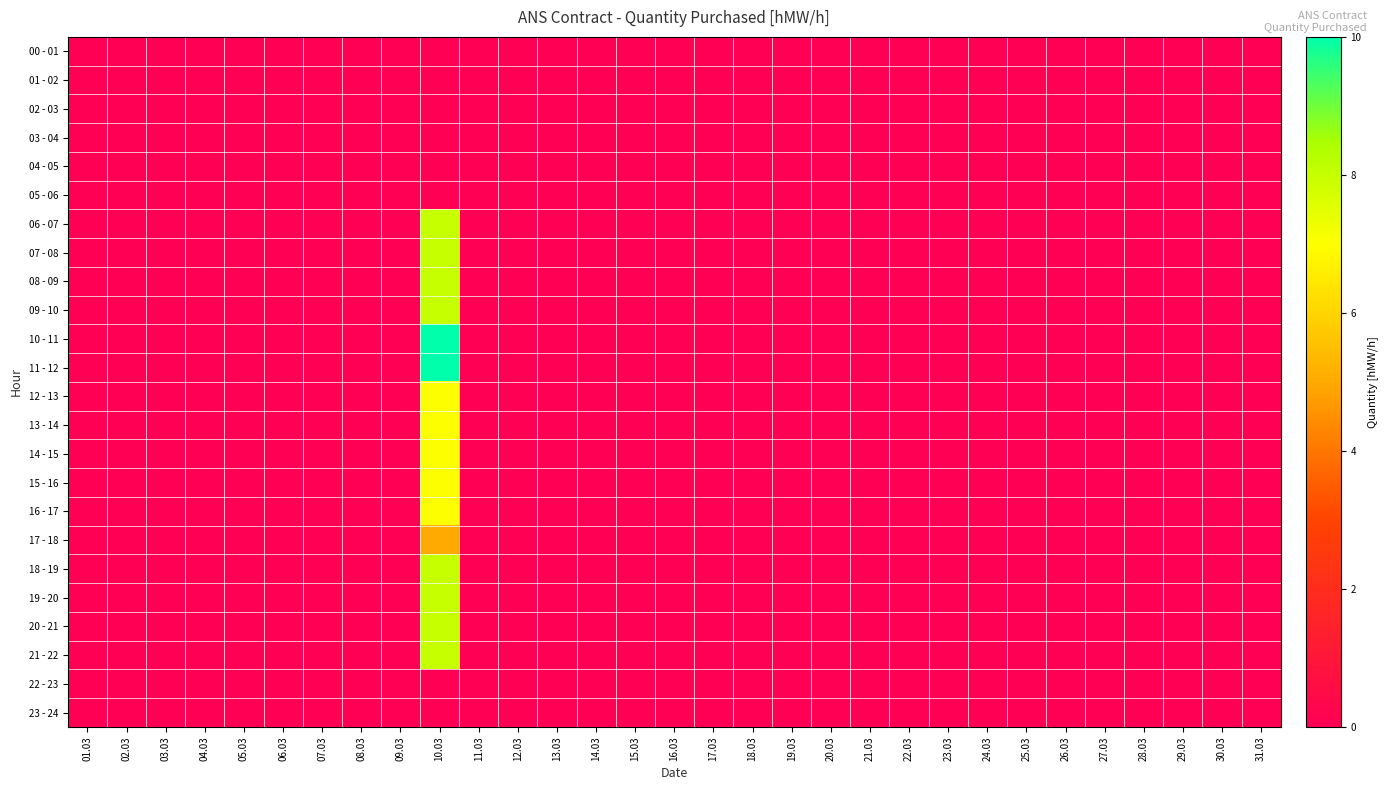

Between 11.03 and 02.03, which is larger?

11.03